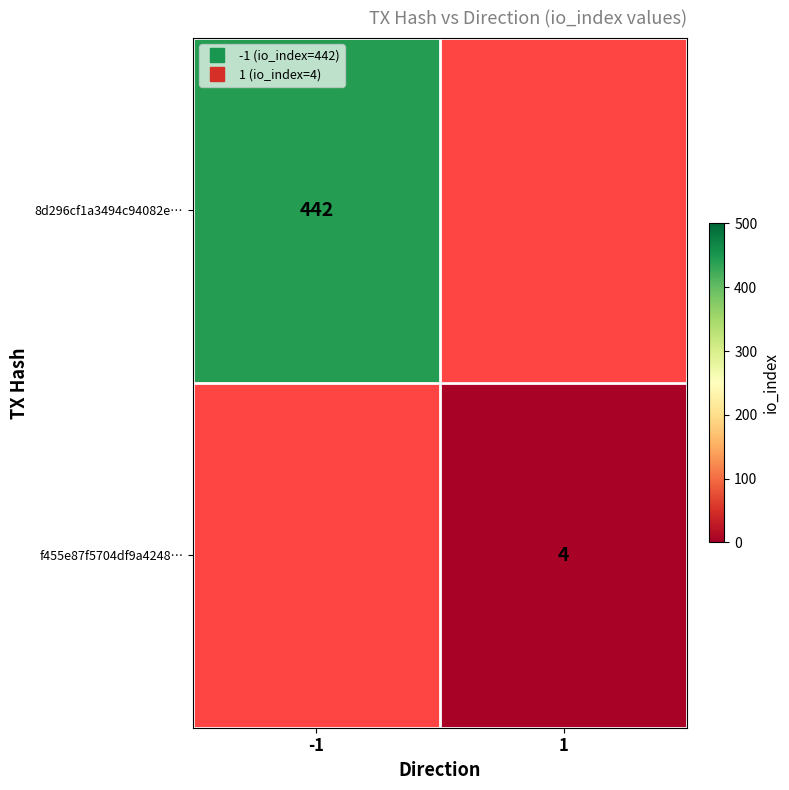

True or false: f455e87f5704df9a4248… has a value of 4.0 at 1.

True